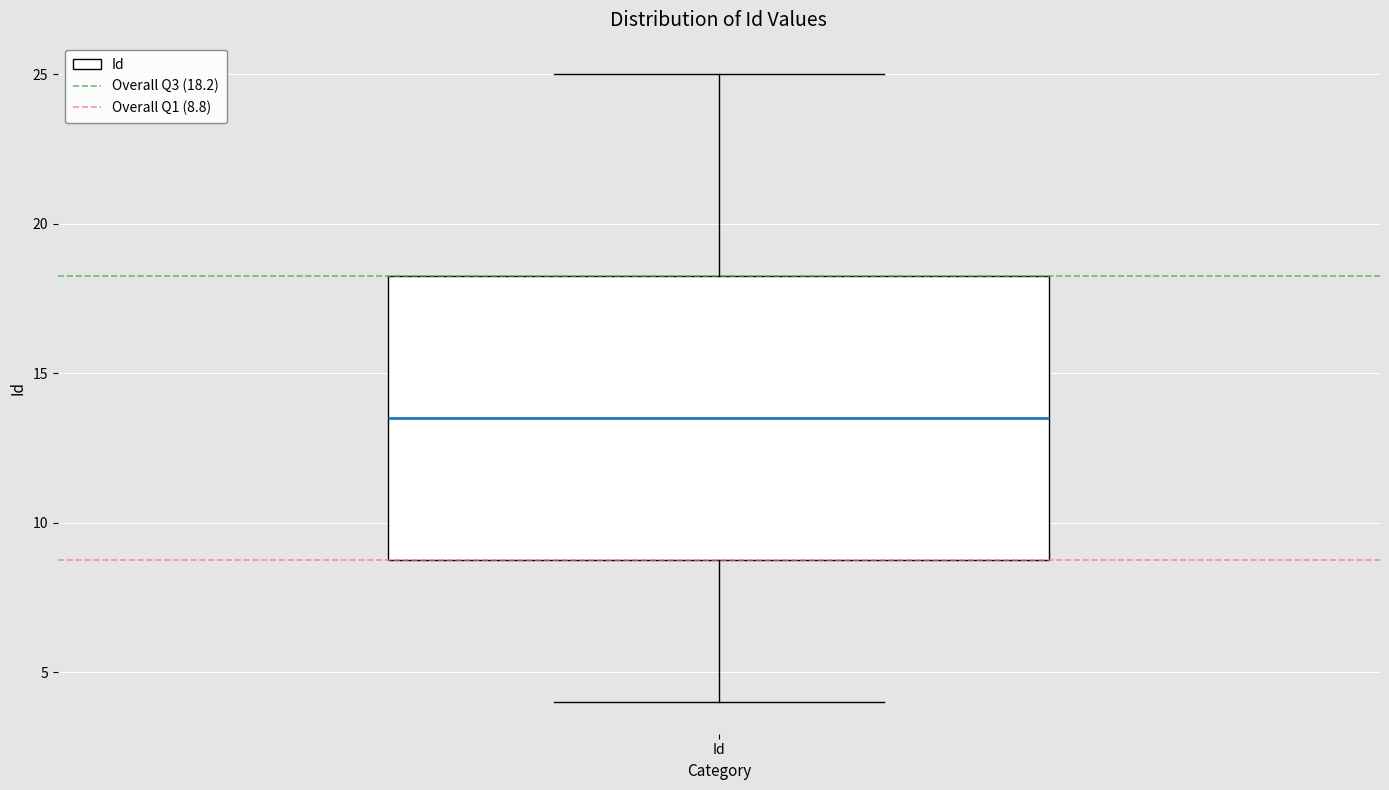

Transcribe this box plot: give where the median line is, the range the box spans, and where the two whiskers end, as read against the y-axis. The values are not printed on the chart, so give them approximately, as read against the axis.

median 13.5, box 9.0 to 18.5, whiskers 4.0 to 25.0